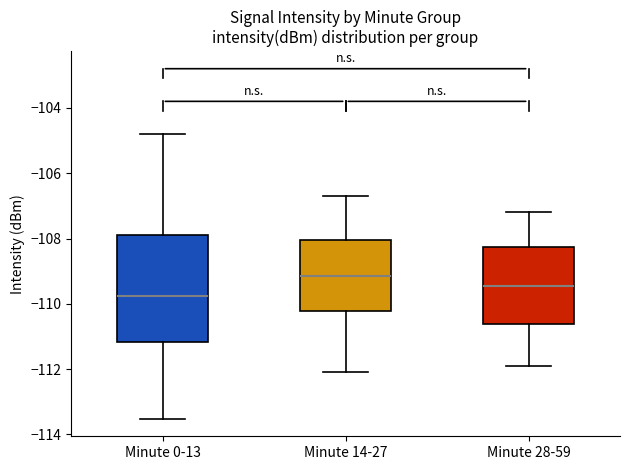

Comparing the boxes themselves (not the whiskers), which one is the tallest?

Minute 0-13